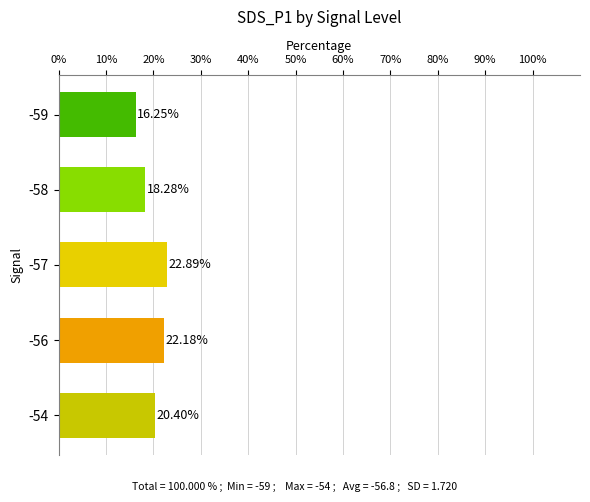

Rank the categories by value from highest to lowest.

-57, -56, -54, -58, -59